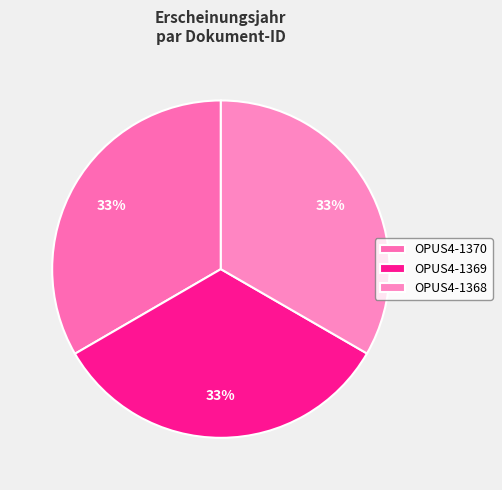

Does any single category account for the majority?

No